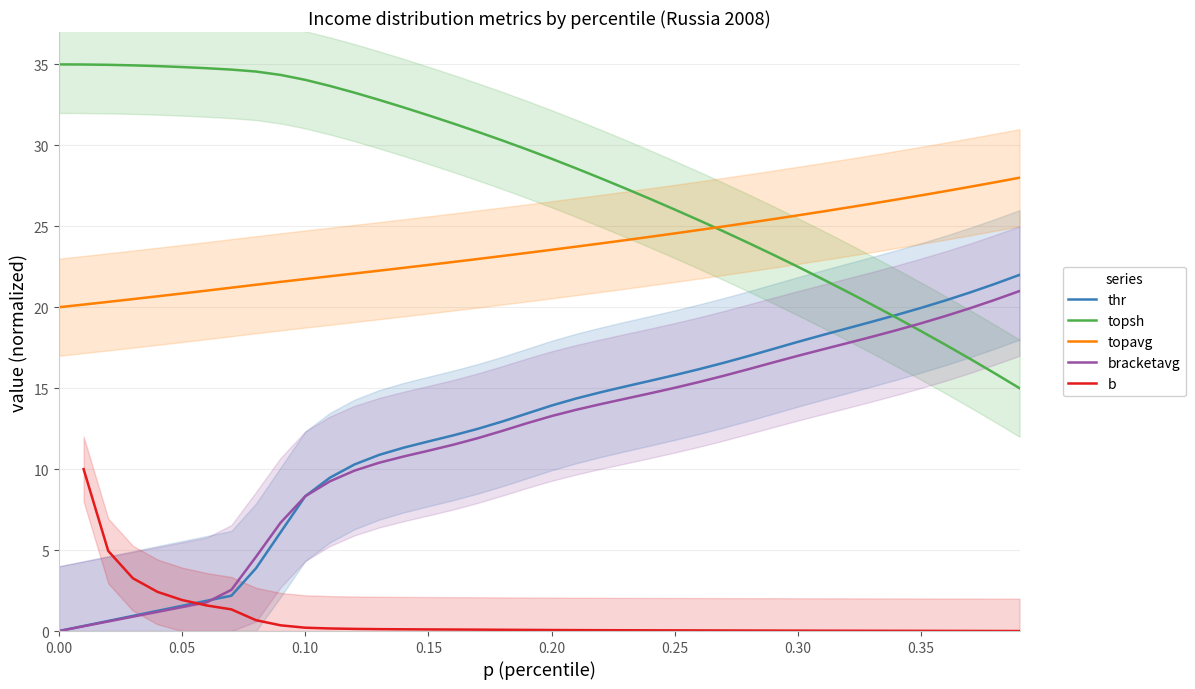

What is the maximum value for bracketavg?

21.0